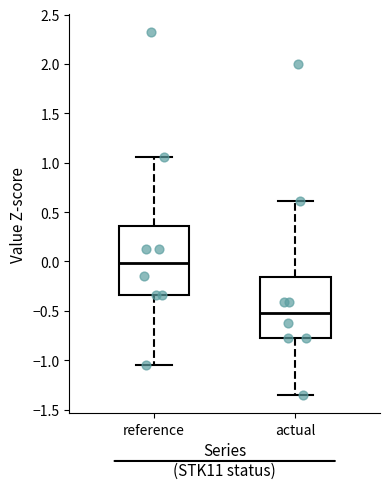

Reading left to right, read every box against the y-axis: the position of its median line, the range the box covers, and the ends of its whiskers. The values are not printed on the chart, so give them approximately, as read against the axis.

reference: median 0.00, box -0.35 to 0.35, whiskers -1.05 to 1.05
actual: median -0.50, box -0.80 to -0.15, whiskers -1.35 to 0.60